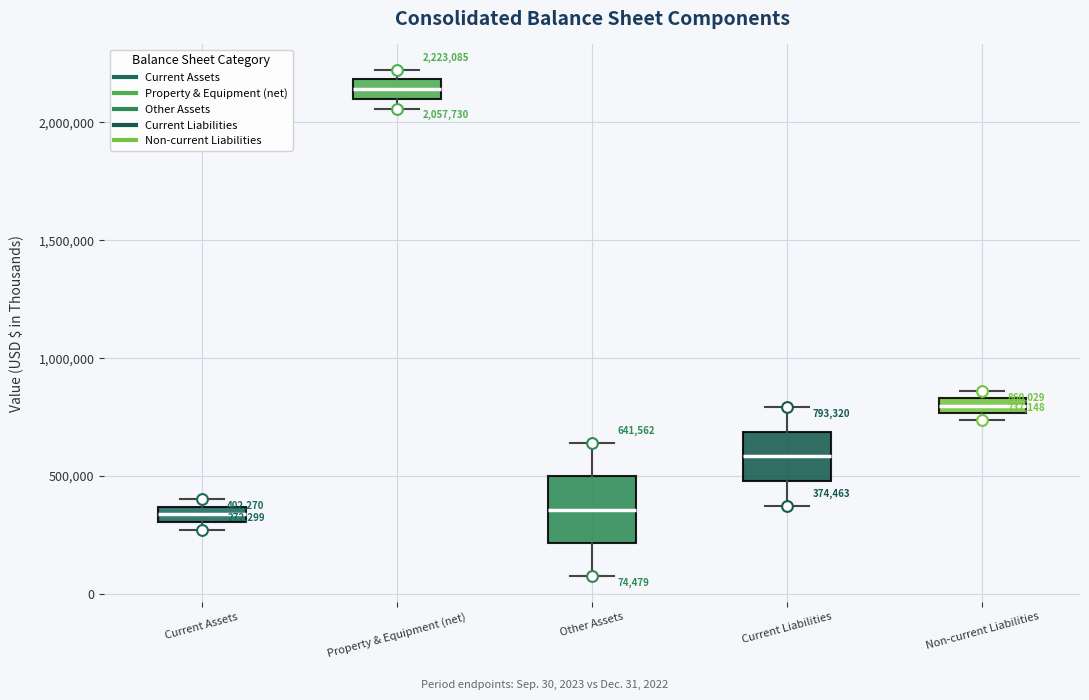

Which box has the highest median line?

Property & Equipment (net)